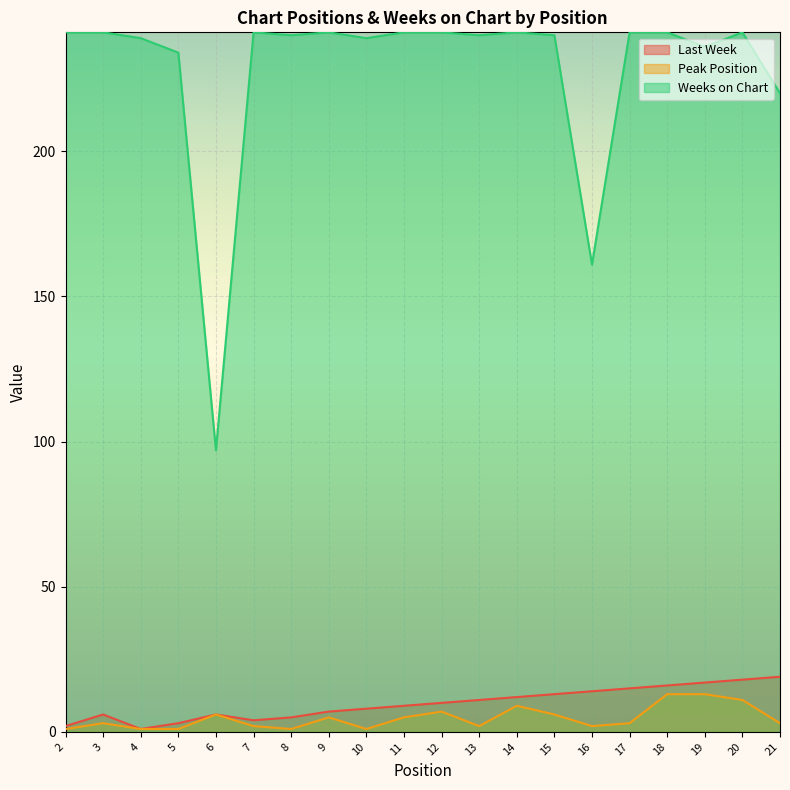

True or false: Last Week has a value of 19 at 21.

True